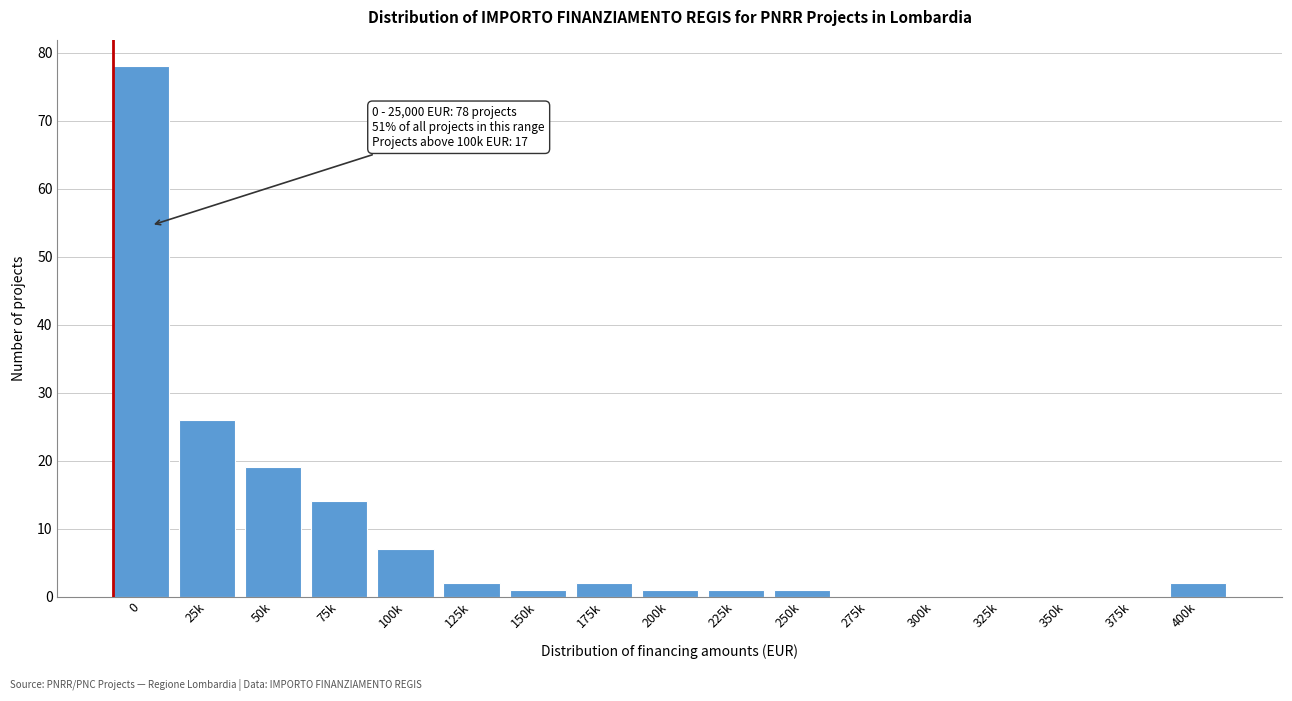

Reading left to right, list all the values displayed in this chart.

0=78	25k=26	50k=19	75k=14	100k=7	125k=2	150k=1	175k=2	200k=1	225k=1	250k=1	275k=0	300k=0	325k=0	350k=0	375k=0	400k=2